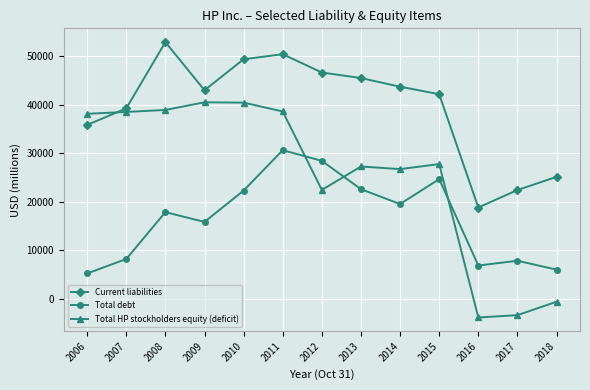

What is the difference between the Total HP stockholders equity (deficit) values at 2014 and 2015?

1037